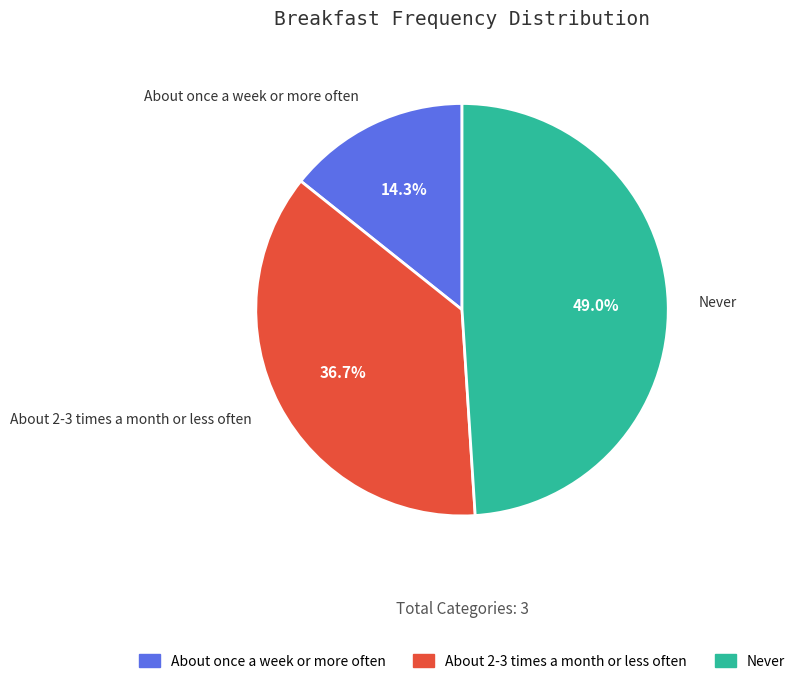

To the nearest percent, what is the combined percentage of Never and About 2-3 times a month or less often?

86%